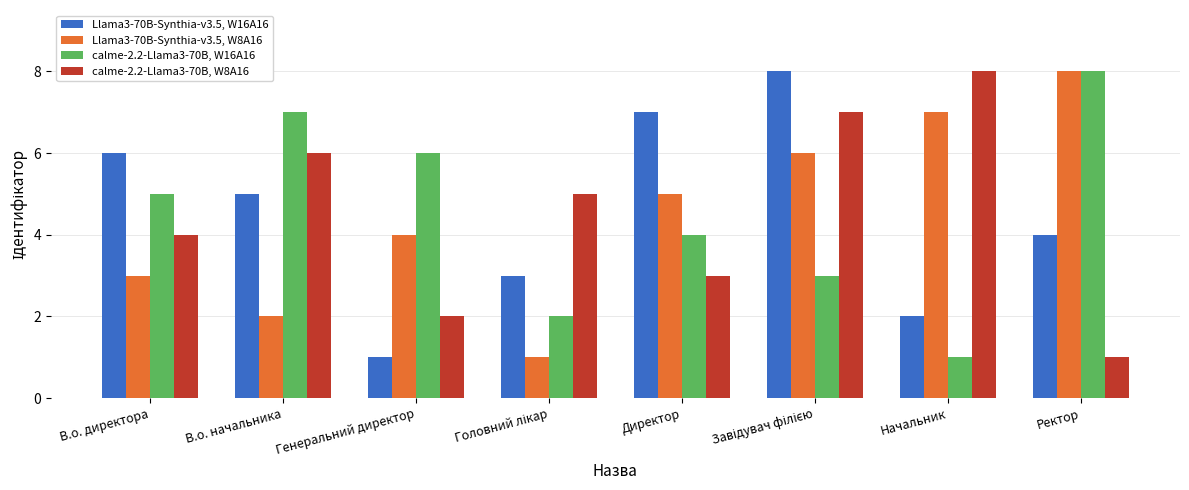

What is the lowest value of the Llama3-70B-Synthia-v3.5, W16A16 series?

1